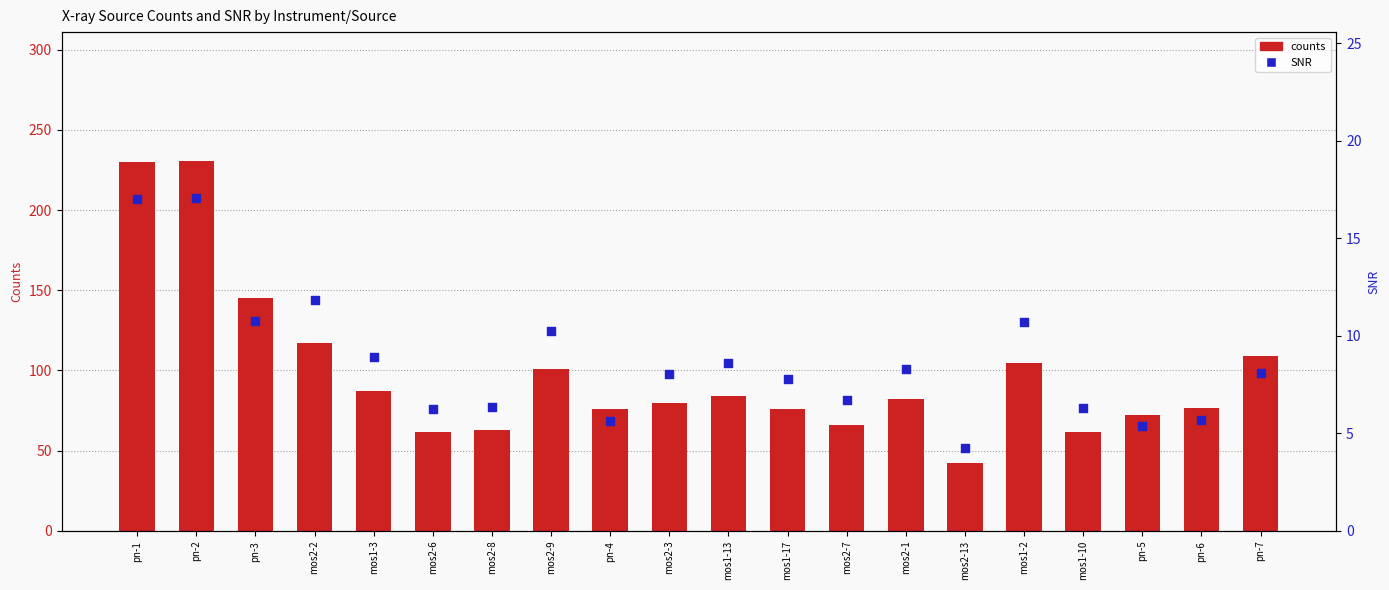

Which series has the largest Y range (max minus min)?

counts